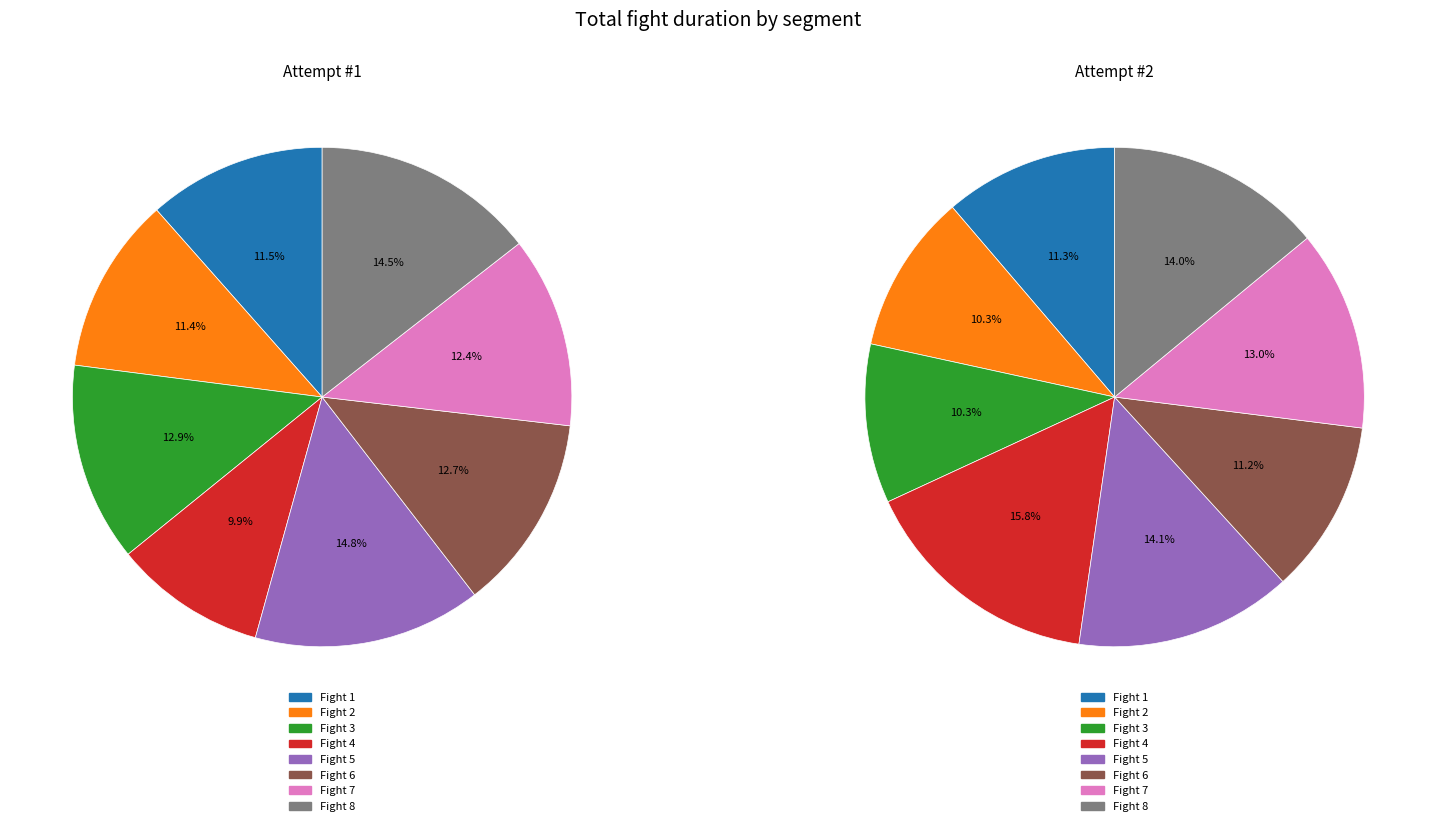

To the nearest percent, what is the combined percentage of Fight 6 and Fight 3?

22%